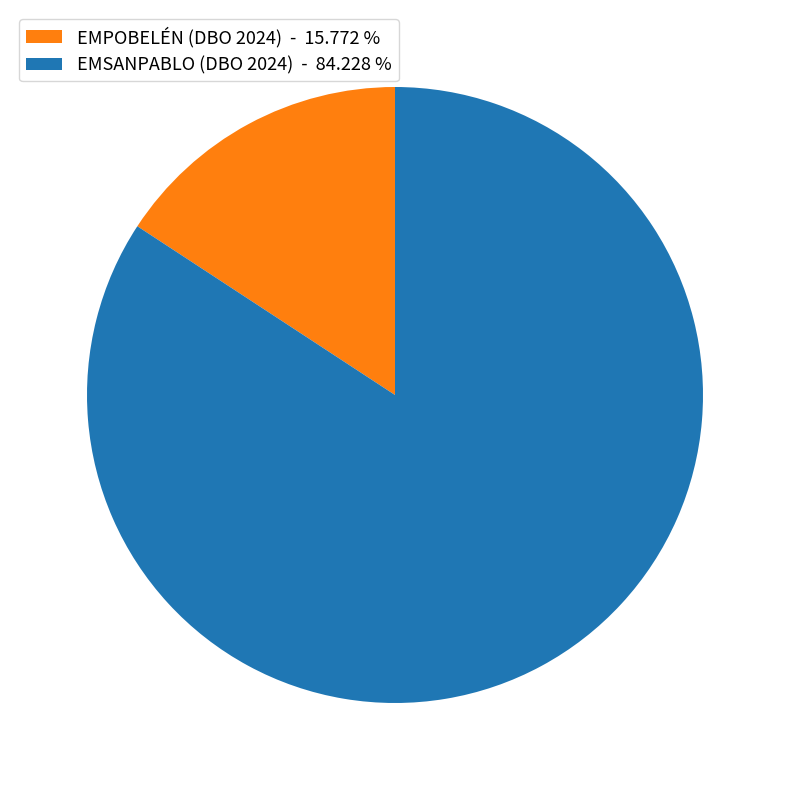

Is the sum of EMPOBELÉN (DBO 2024) - 15.772 % and EMSANPABLO (DBO 2024) - 84.228 % greater than half?

Yes